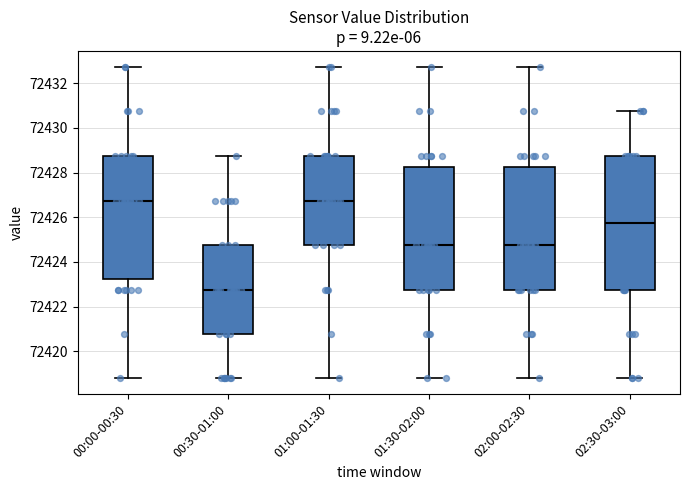

Comparing the boxes themselves (not the whiskers), which one is the tallest?

02:30-03:00